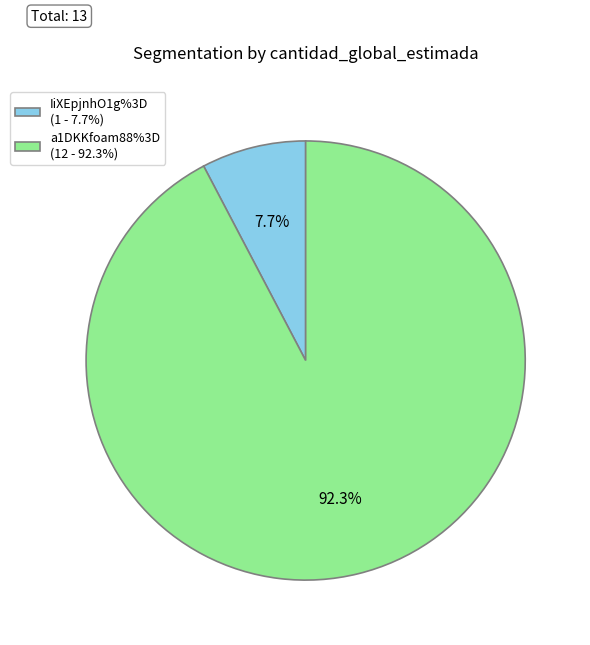

How many segments does this pie chart have?

2